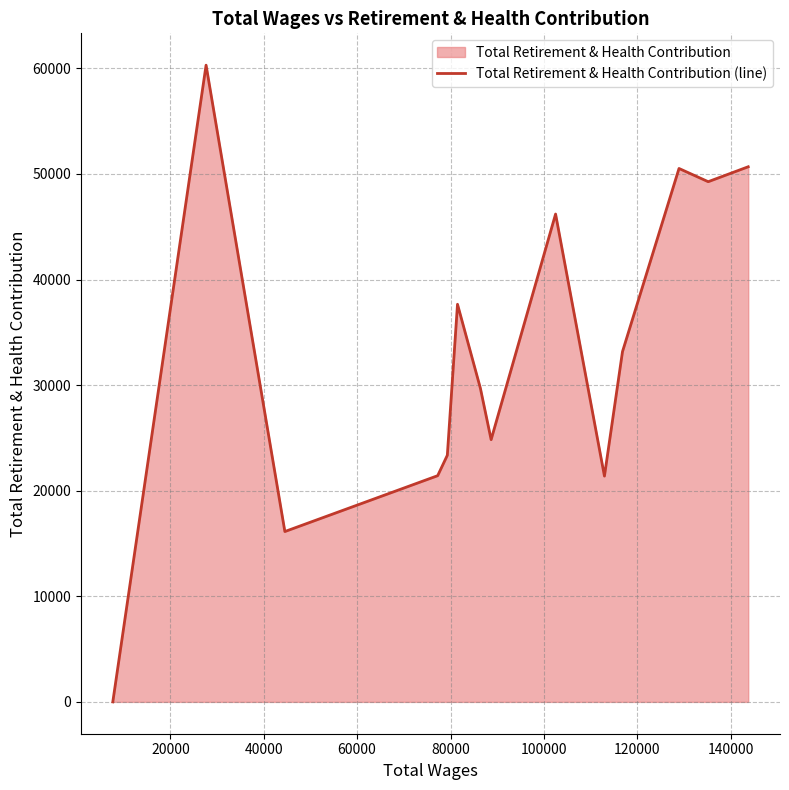

What is the maximum value shown in the chart?

60307